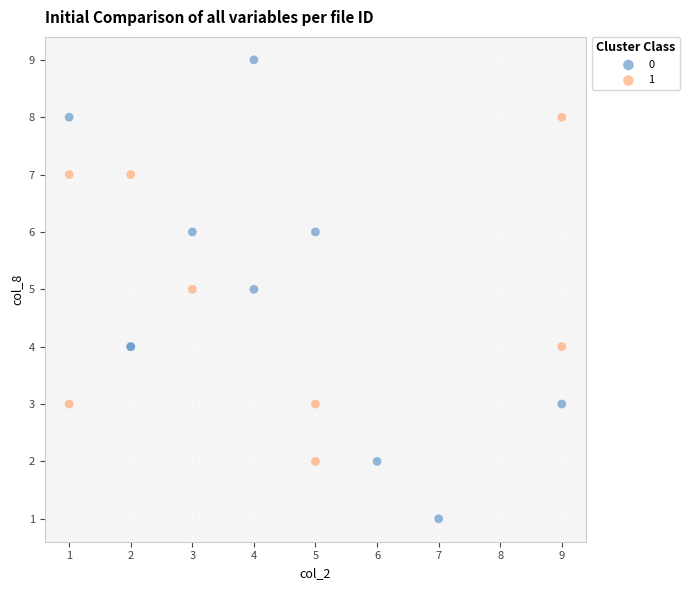

What are all the series names shown in the legend?

0, 1